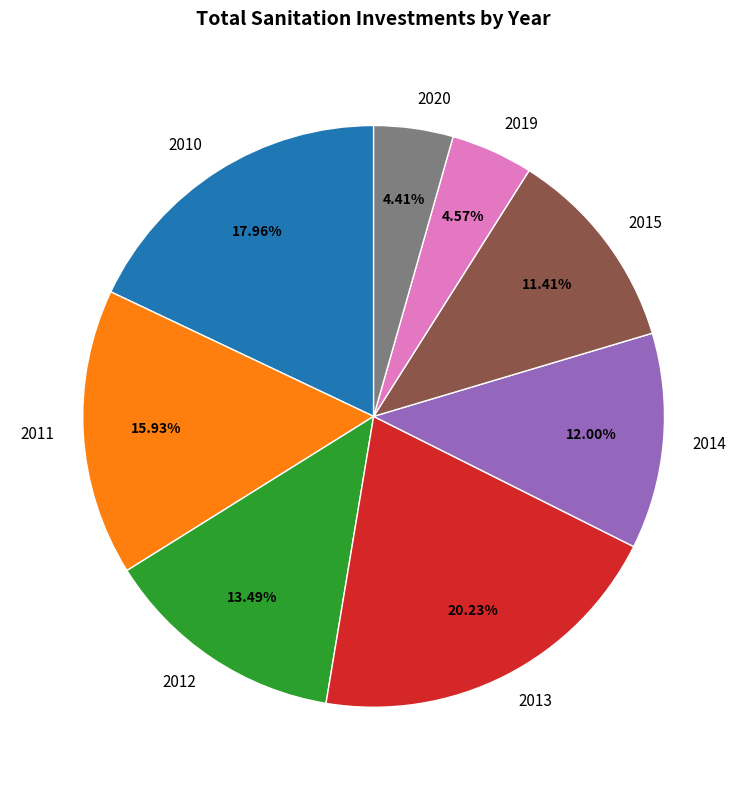

What is the largest slice in the pie chart?

2013